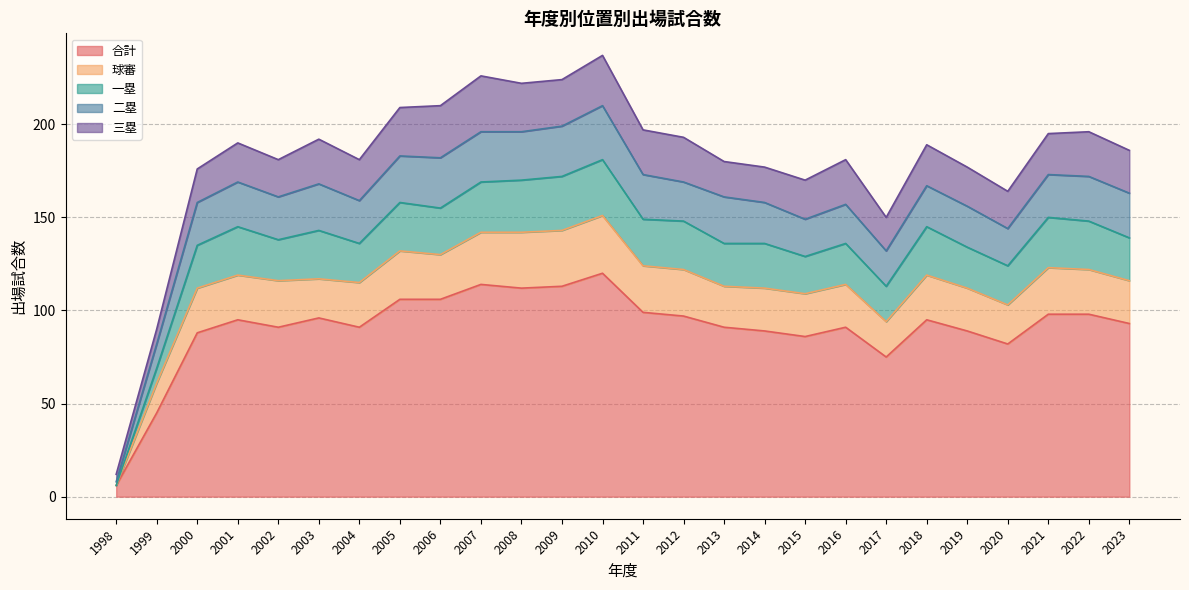

What value does the 三塁 series have at 2015?

21